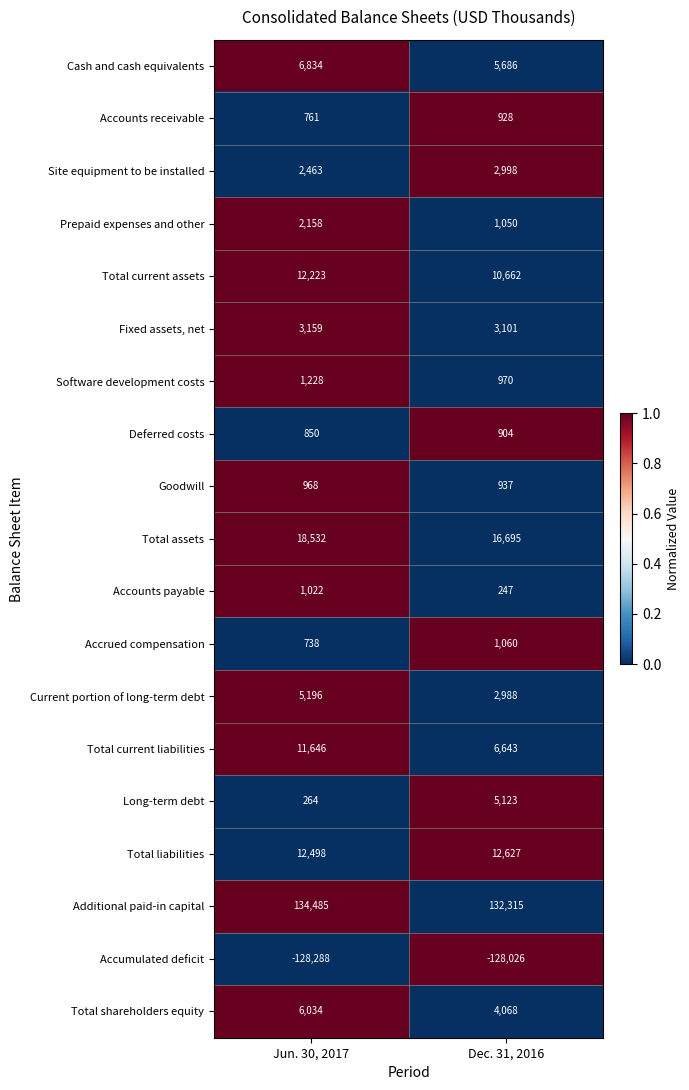

Which series has the largest total across all categories?

Additional paid-in capital